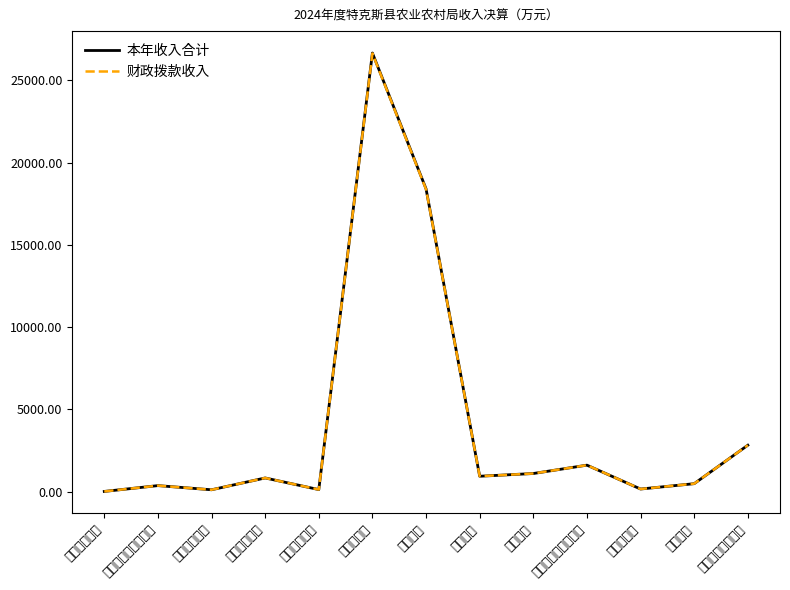

At how many categories does at least one series exceed 8958?

2